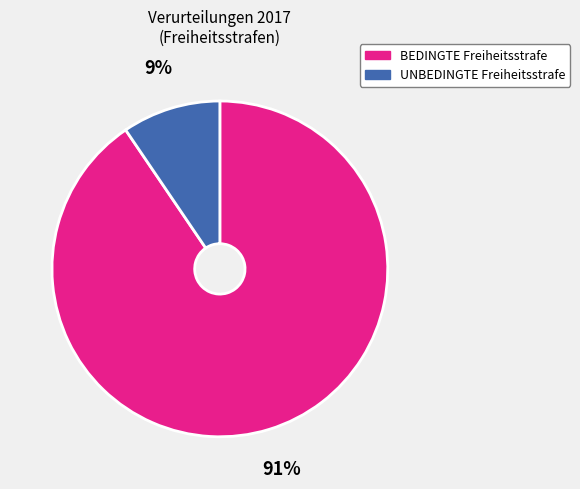

Between BEDINGTE Freiheitsstrafe and UNBEDINGTE Freiheitsstrafe, which is larger?

BEDINGTE Freiheitsstrafe